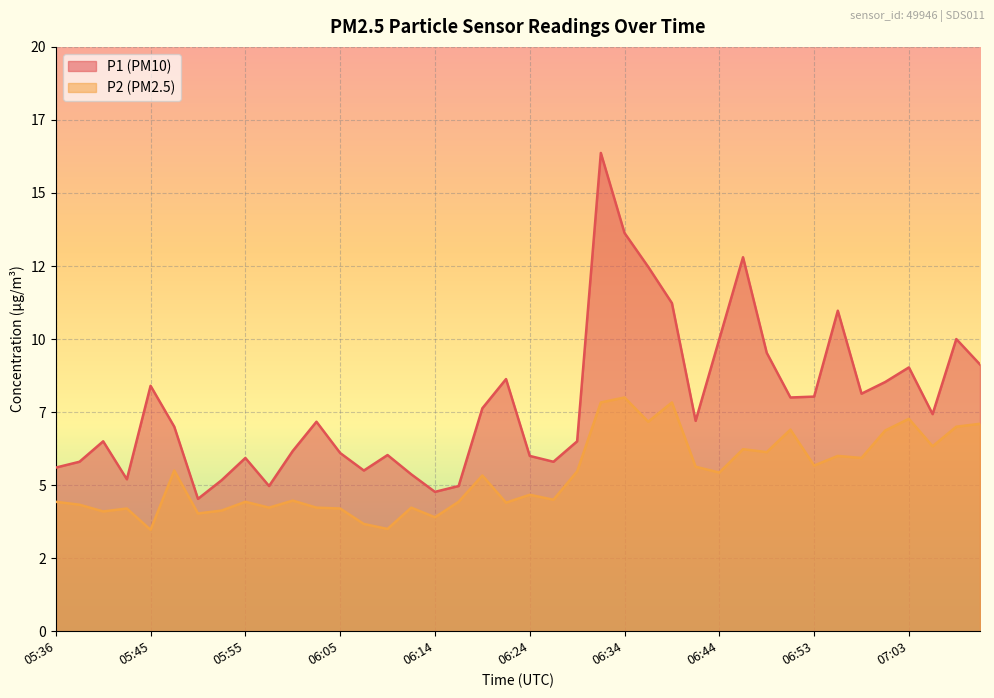

Rank the series at 07:10 from highest to lowest value.

P1, P2